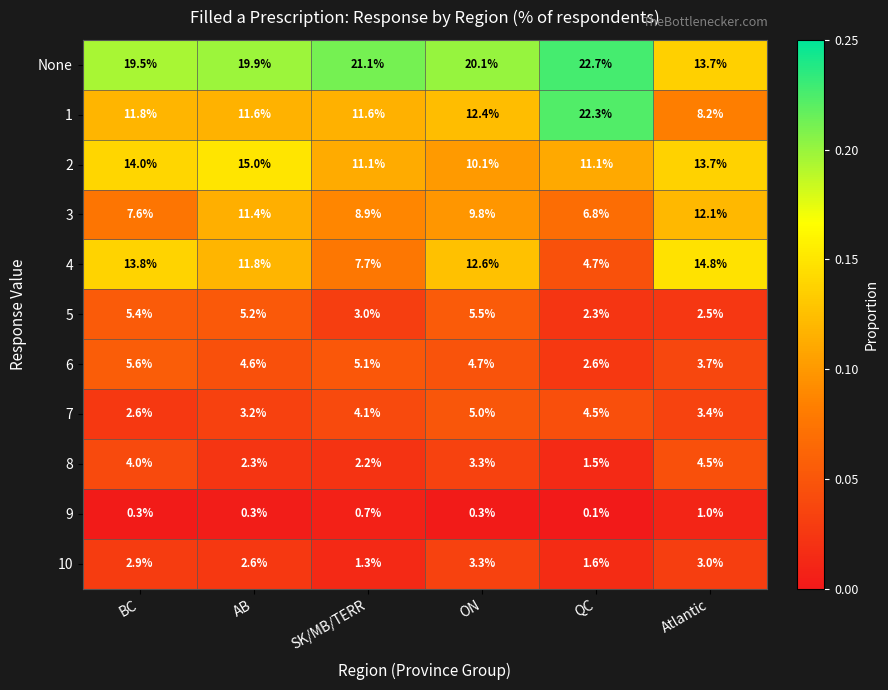

Which series has the largest total across all categories?

None